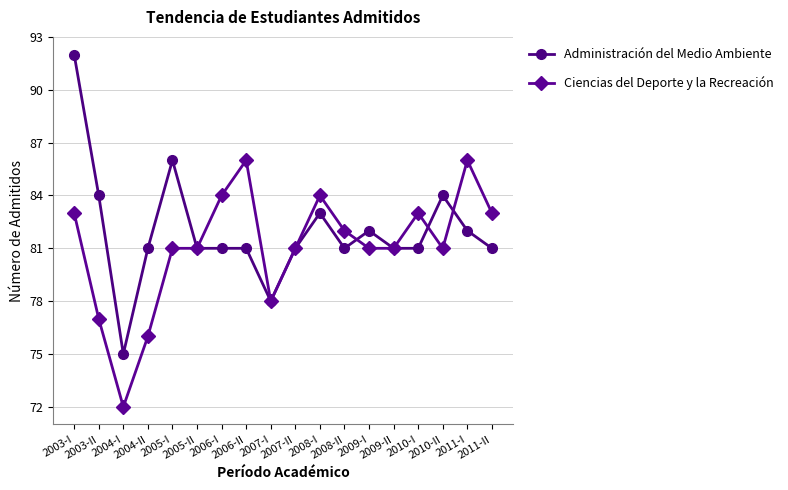

Reading left to right, transcribe all the data shown in this chart.

Administración del Medio Ambiente: 2003-I=92	2003-II=84	2004-I=75	2004-II=81	2005-I=86	2005-II=81	2006-I=81	2006-II=81	2007-I=78	2007-II=81	2008-I=83	2008-II=81	2009-I=82	2009-II=81	2010-I=81	2010-II=84	2011-I=82	2011-II=81
Ciencias del Deporte y la Recreación: 2003-I=83	2003-II=77	2004-I=72	2004-II=76	2005-I=81	2005-II=81	2006-I=84	2006-II=86	2007-I=78	2007-II=81	2008-I=84	2008-II=82	2009-I=81	2009-II=81	2010-I=83	2010-II=81	2011-I=86	2011-II=83